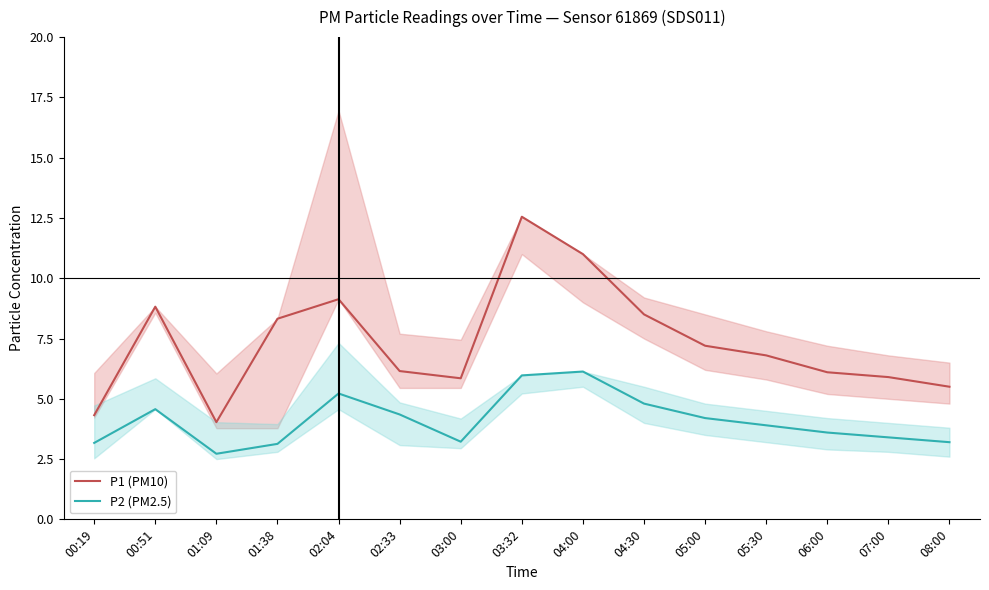

True or false: P1 (PM10) and P2 (PM2.5) intersect in this chart.

False